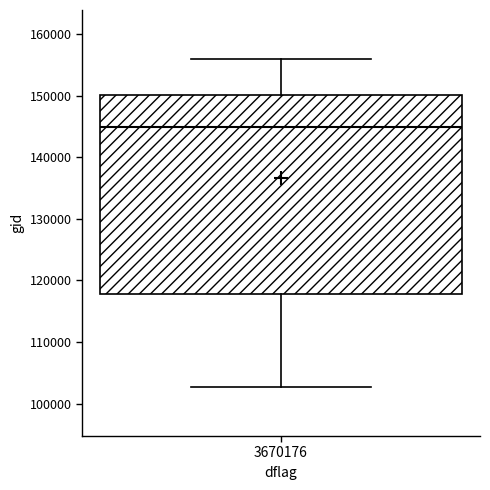

Read this box plot against the y-axis: the position of the median line, the range covered by the box, and the ends of both whiskers. The values are not printed on the chart, so give them approximately, as read against the axis.

median 145000, box 118000 to 150000, whiskers 103000 to 156000